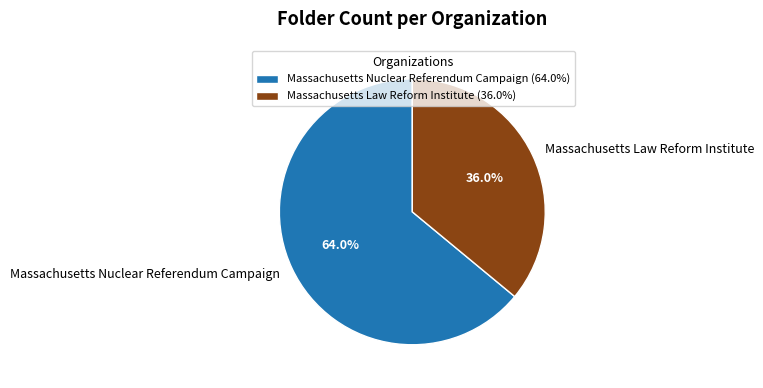

Count the number of slices in the pie.

2